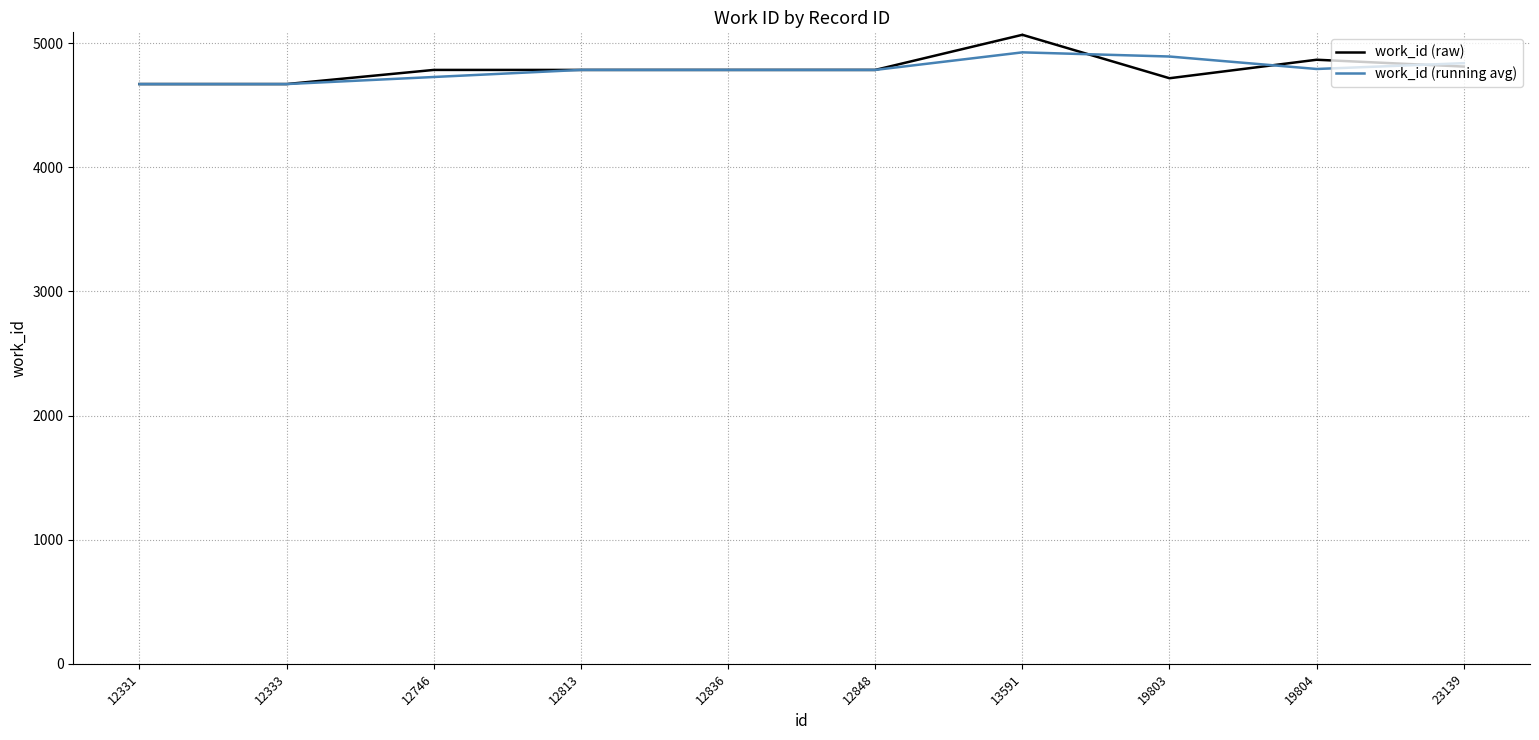

The work_id (running avg) series shows 8317.3 at 23139. True or false?

False